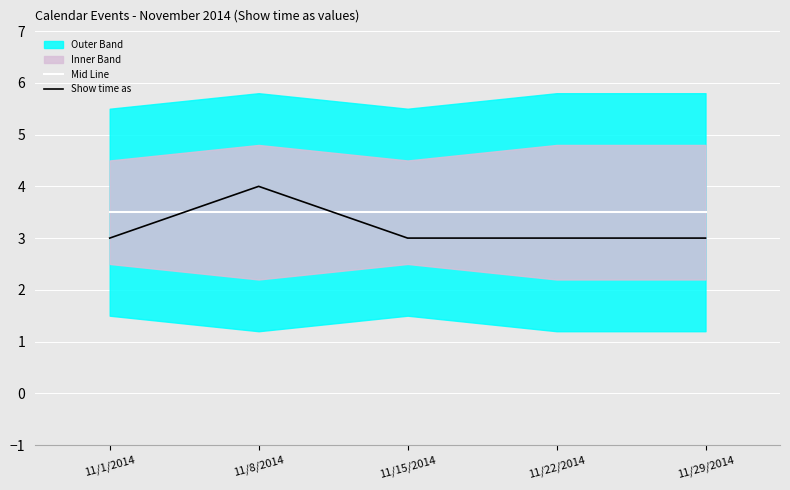

Rank the series at 11/22/2014 from lowest to highest value.

Show time as, Mid Line